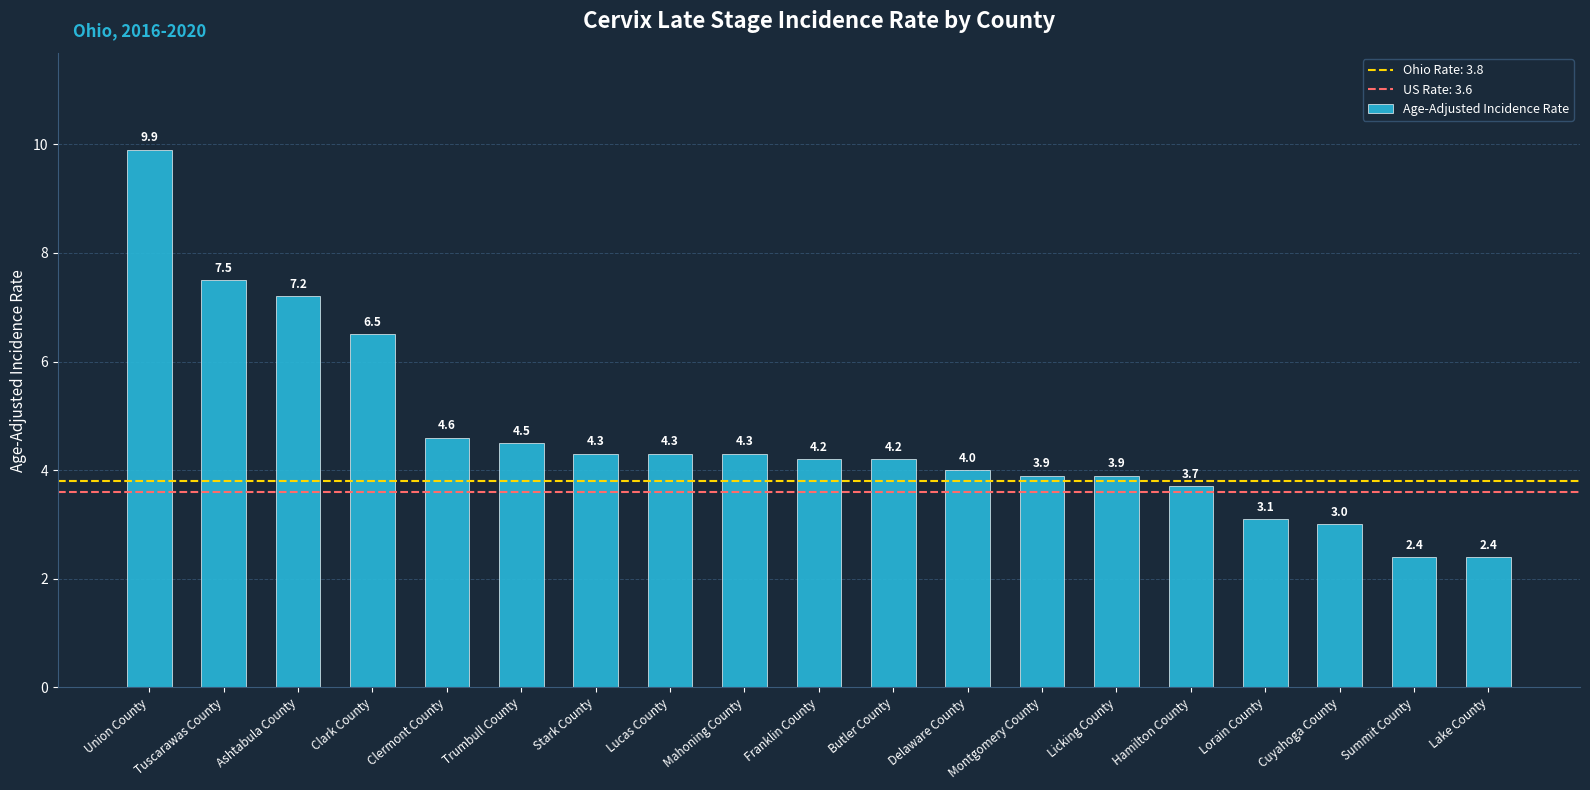

The value at Licking County is 3.9. True or false?

True